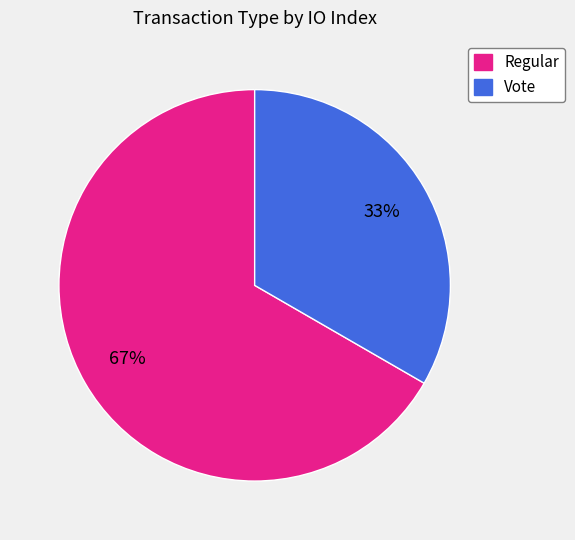

To the nearest percent, what percentage of the pie is Vote?

33%